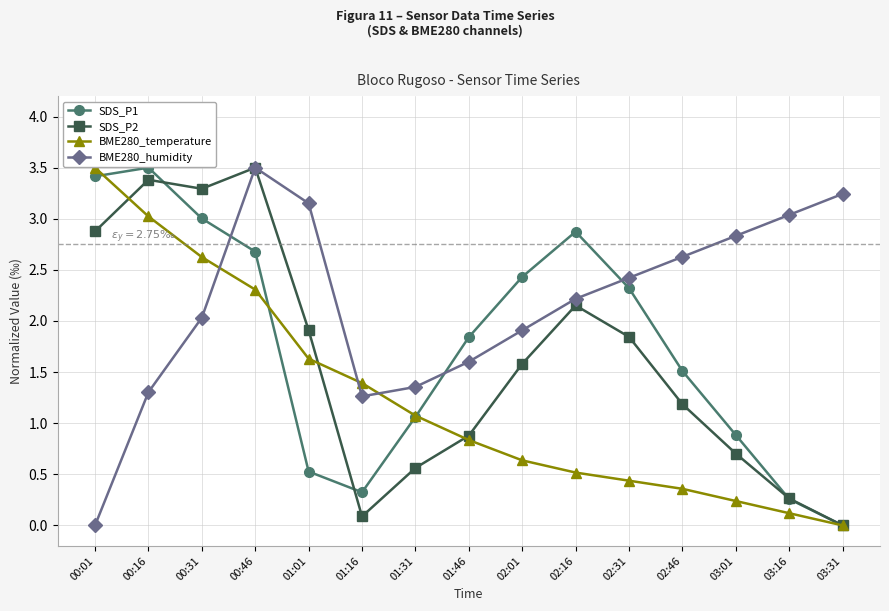

How many lines are shown in the chart?

4